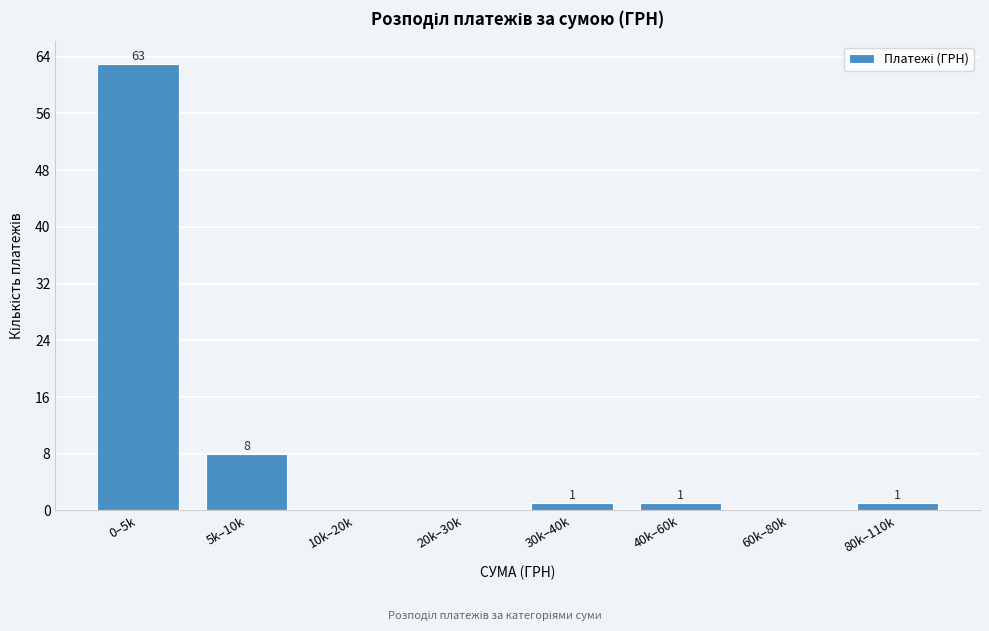

Reading left to right, extract all data points from this chart.

0–5k=63	5k–10k=8	10k–20k=0	20k–30k=0	30k–40k=1	40k–60k=1	60k–80k=0	80k–110k=1